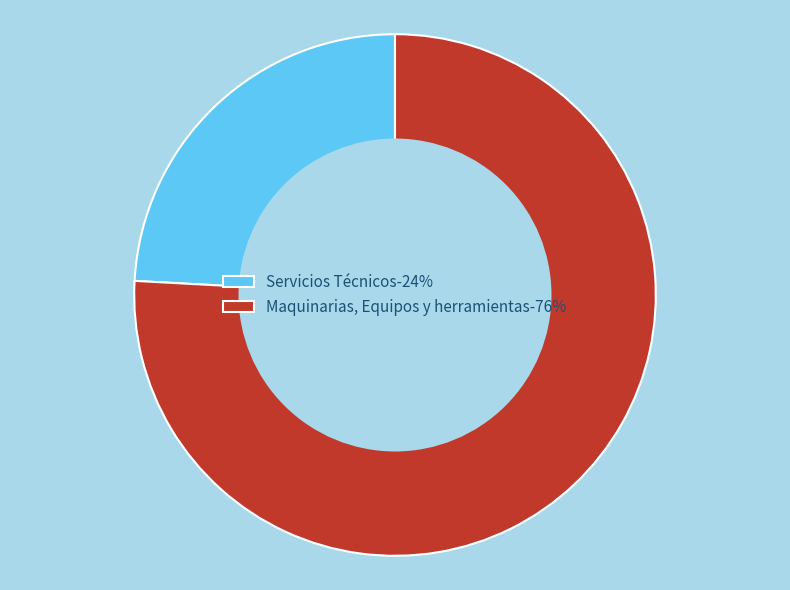

Approximately how many times larger is the value at Maquinarias, Equipos y herramientas-76% compared to Servicios Técnicos-24%?

3.1